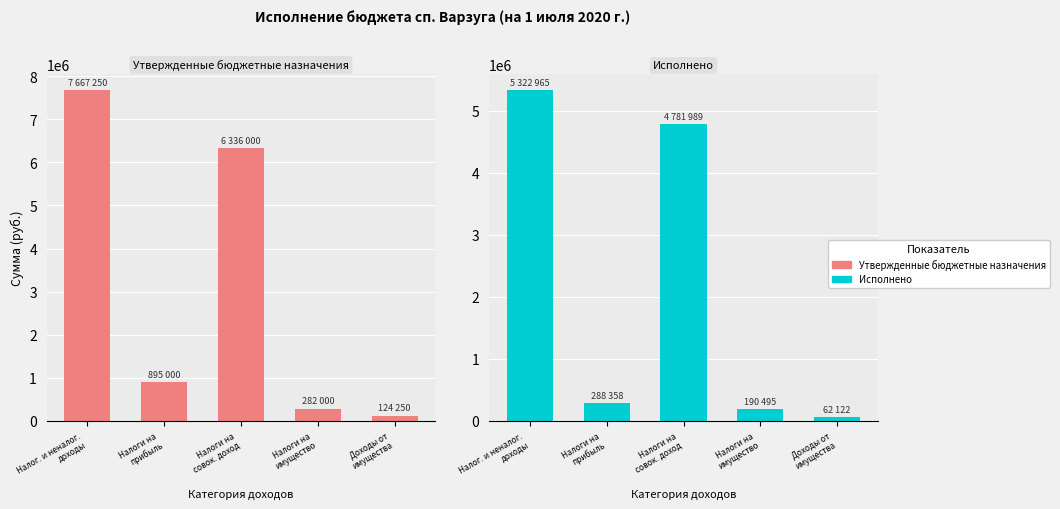

Reading left to right, extract all data points from this chart.

Утвержденные бюджетные назначения: Налог. и неналог.
доходы=7667250.0	Налоги на
прибыль=895000.0	Налоги на
совок. доход=6336000.0	Налоги на
имущество=282000.0	Доходы от
имущества=124250.0
Исполнено: Налог. и неналог.
доходы=5322965.2	Налоги на
прибыль=288358.0	Налоги на
совок. доход=4781989.6	Налоги на
имущество=190495.1	Доходы от
имущества=62122.5